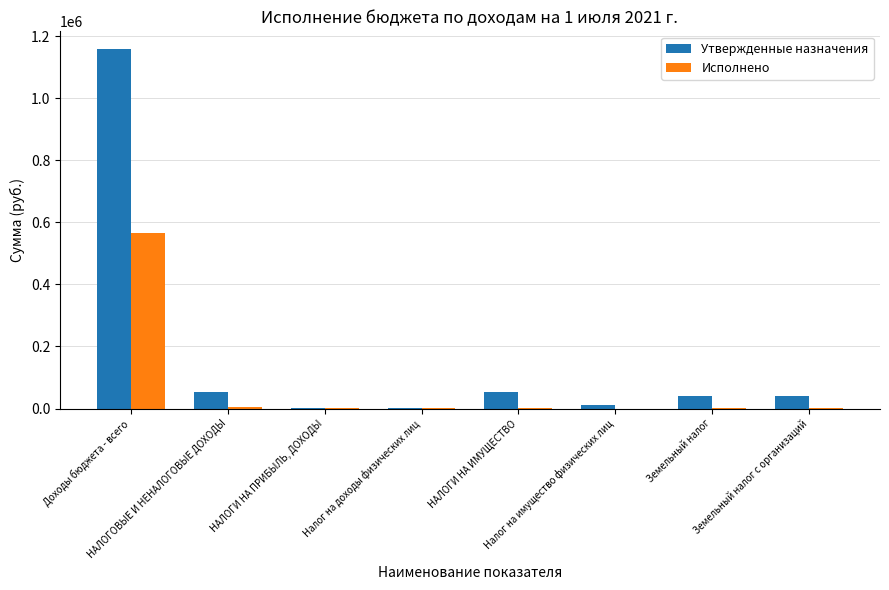

Which series has the largest total across all categories?

Утвержденные назначения